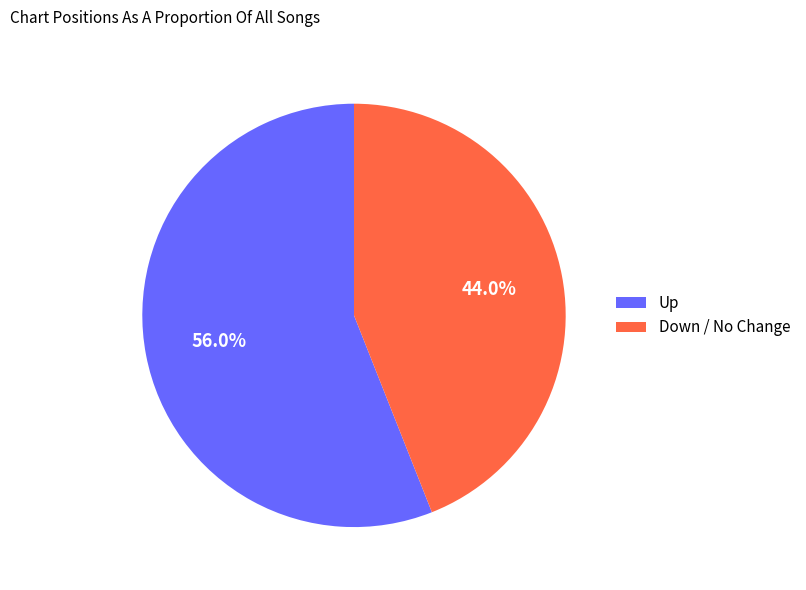

Rank the categories by value from highest to lowest.

Up, Down / No Change